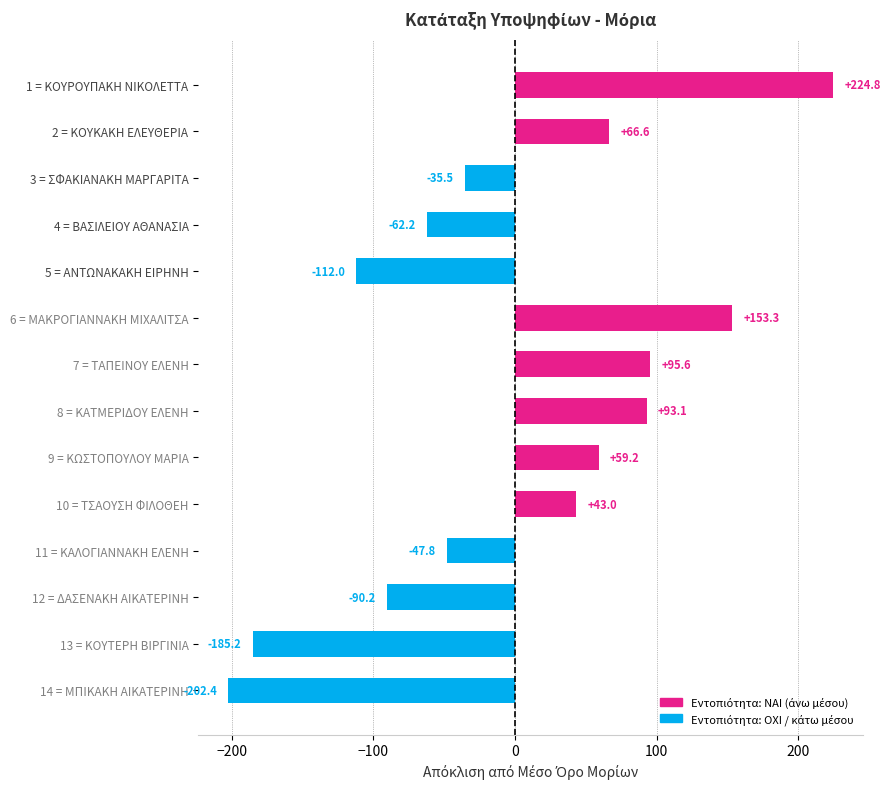

Are the bars grouped side by side (vs. stacked)?

No